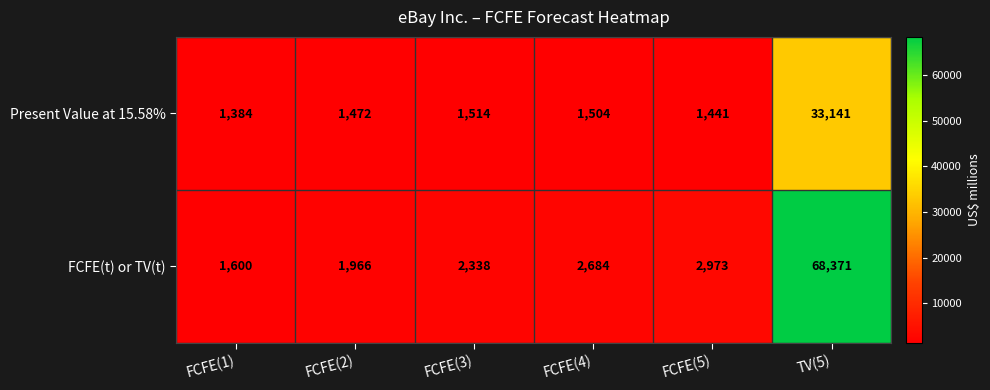

Which series changed the most between FCFE(1) and FCFE(5)?

FCFE(t) or TV(t)